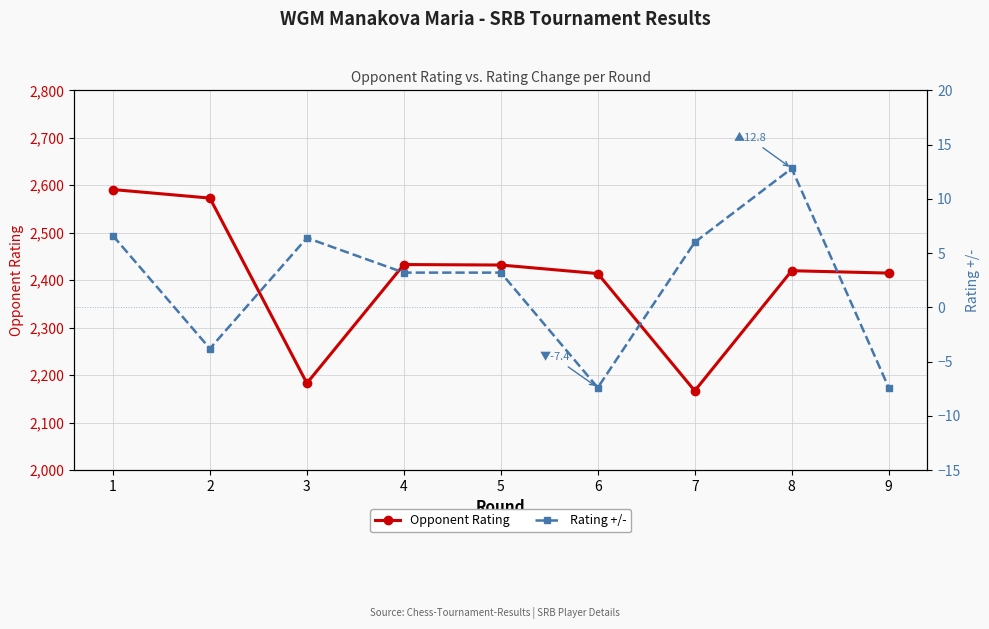

At which label is Opponent Rating closest to 2379?

6